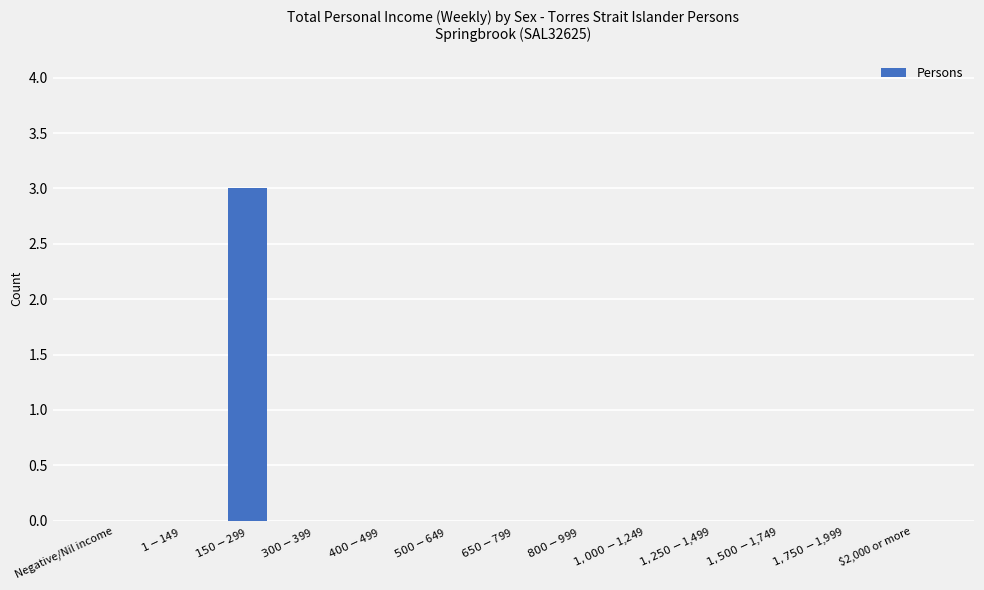

What is the greatest value displayed?

3